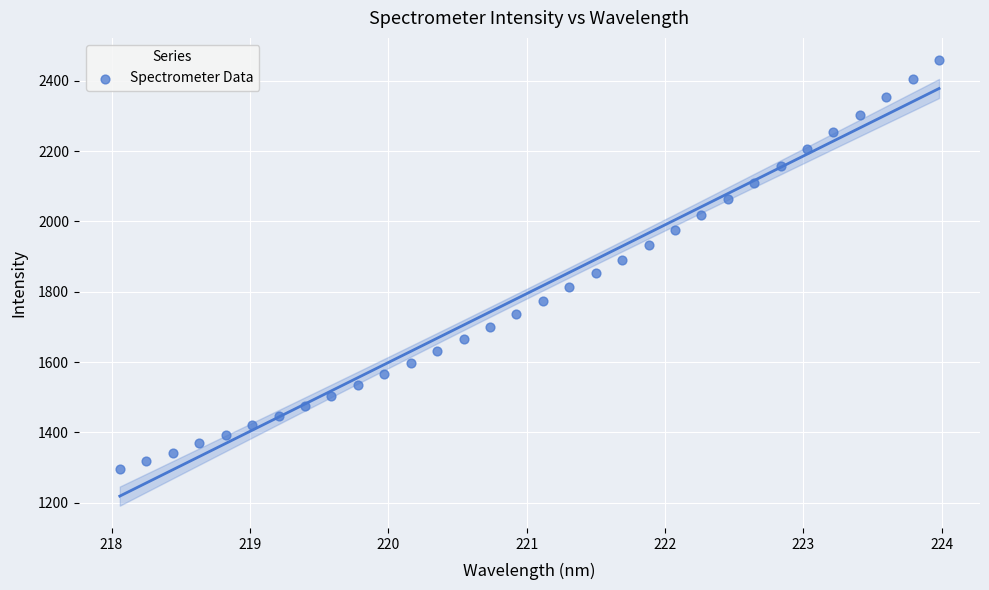

What is the range of X values (max minus min)?

5.9